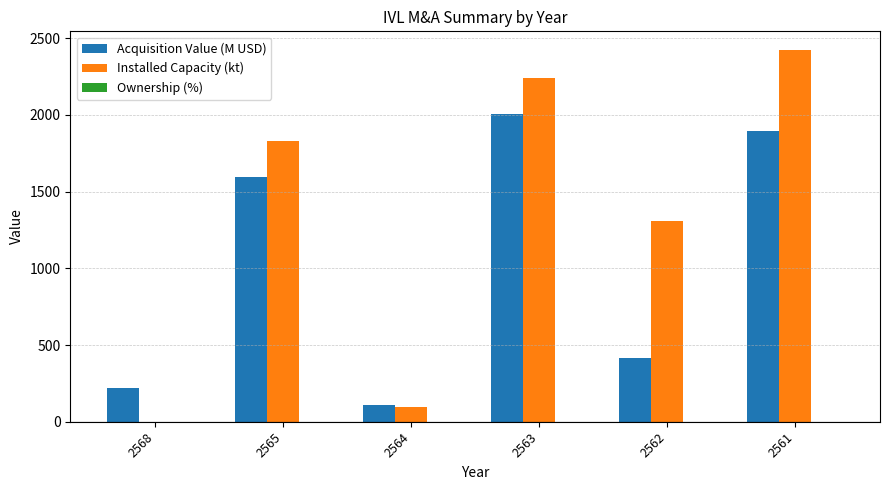

Where is Installed Capacity (kt) nearest to the value 1211?

2562